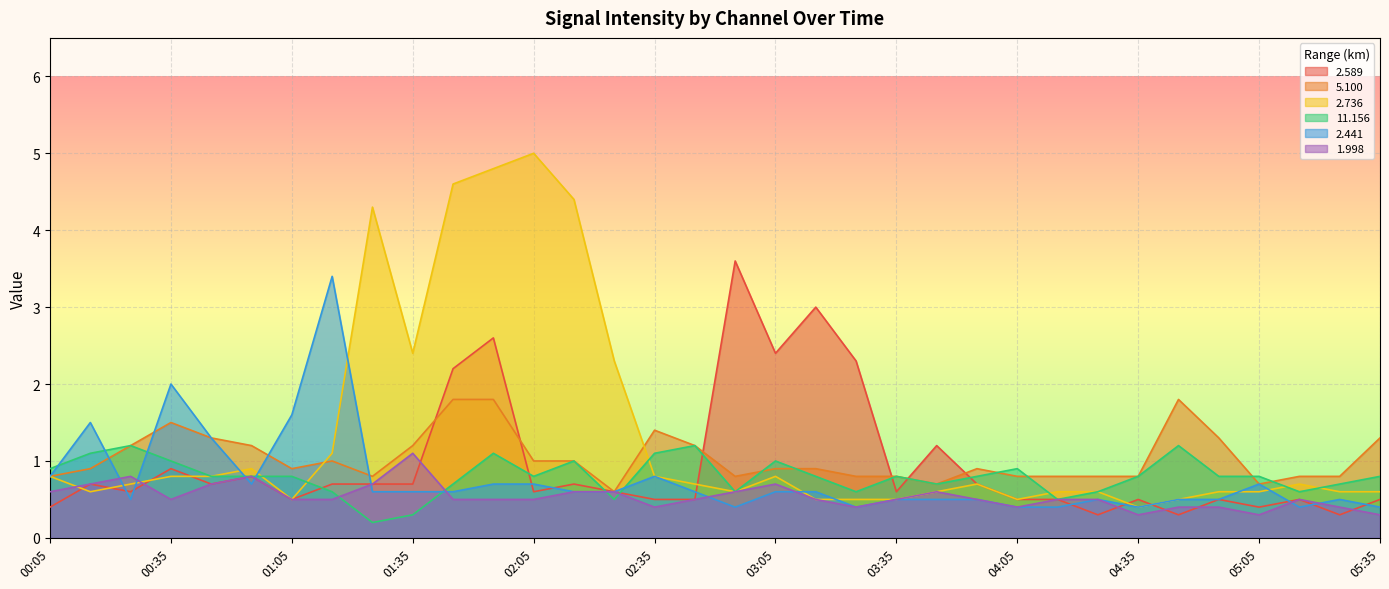

How many times do 11.156 and 2.441 cross each other?

8